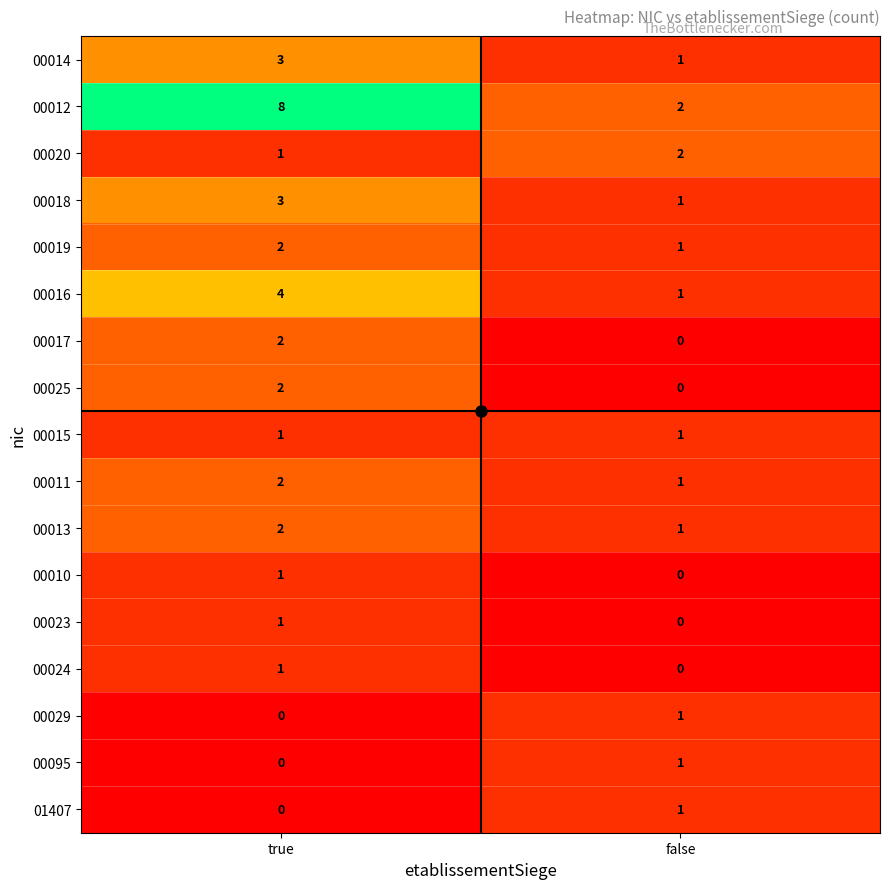

What is the sum of the 00012 values at false and true?

10